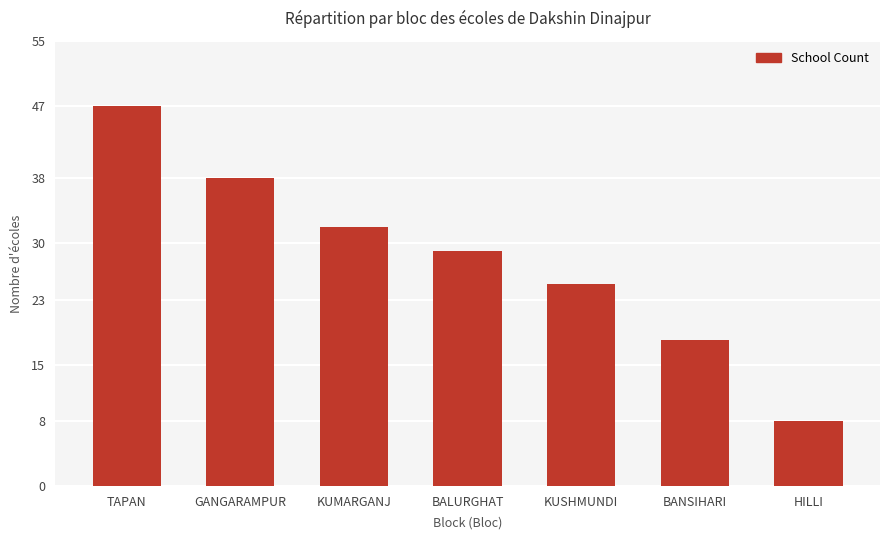

What is the ratio of the value at HILLI to the value at TAPAN?

0.2